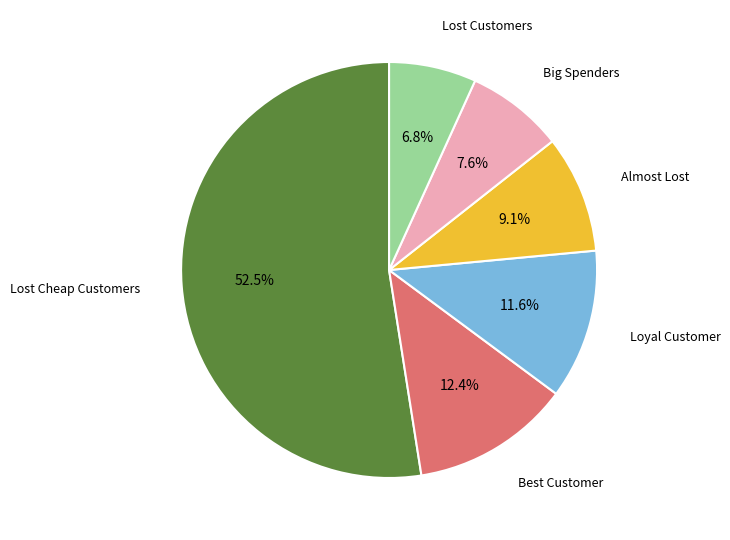

Is there a majority slice in this chart?

Yes